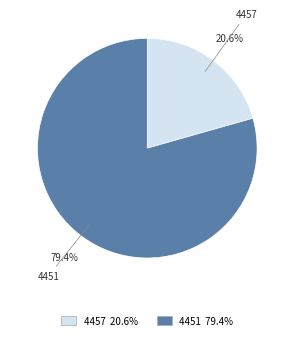

Count the number of slices in the pie.

2